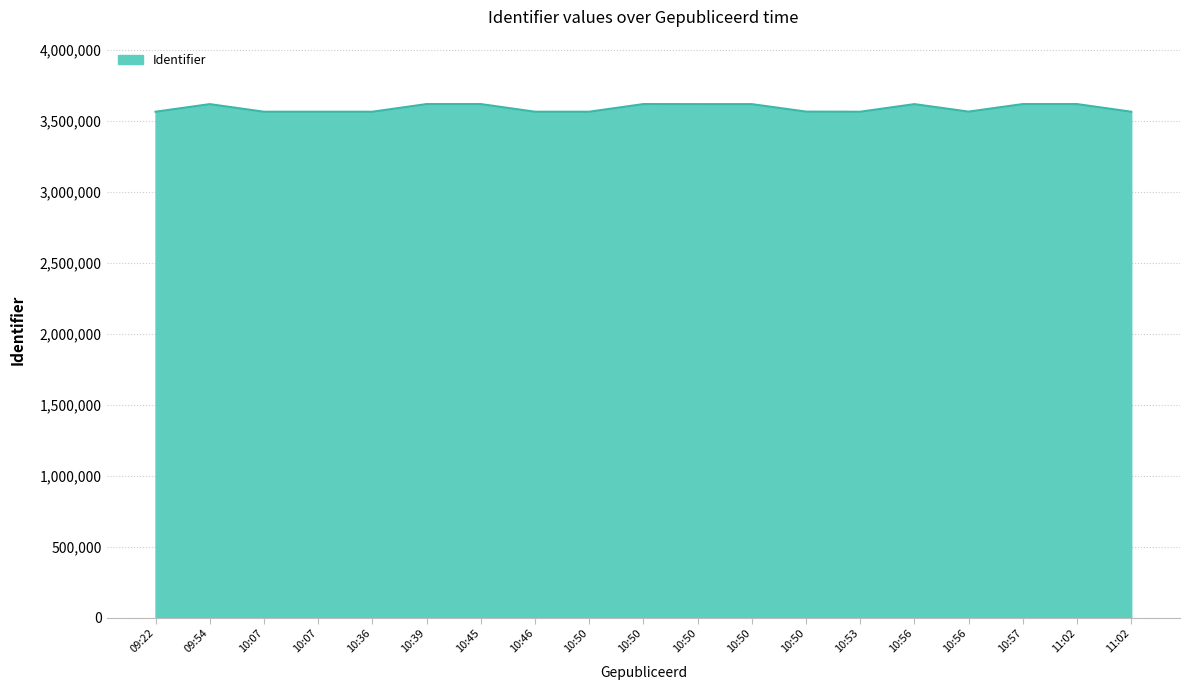

What is the label of the 9th point from the right?

2017-09-08 10:50:43